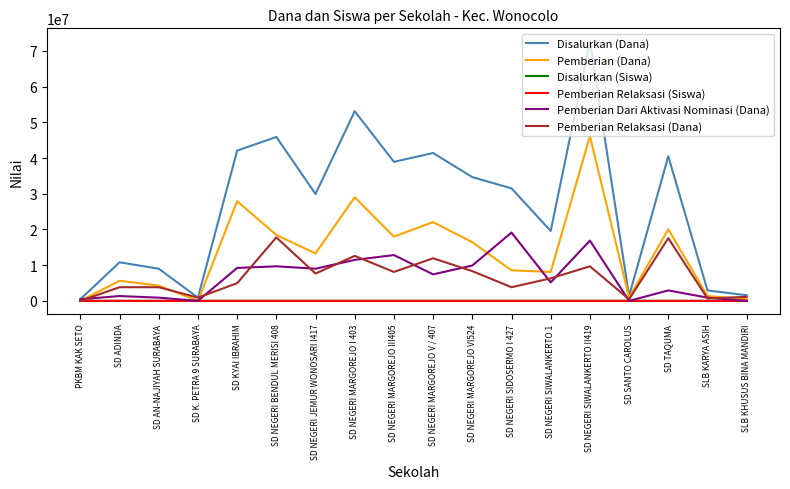

What are all the series names shown in the legend?

Disalurkan (Dana), Pemberian (Dana), Disalurkan (Siswa), Pemberian Relaksasi (Siswa), Pemberian Dari Aktivasi Nominasi (Dana), Pemberian Relaksasi (Dana)